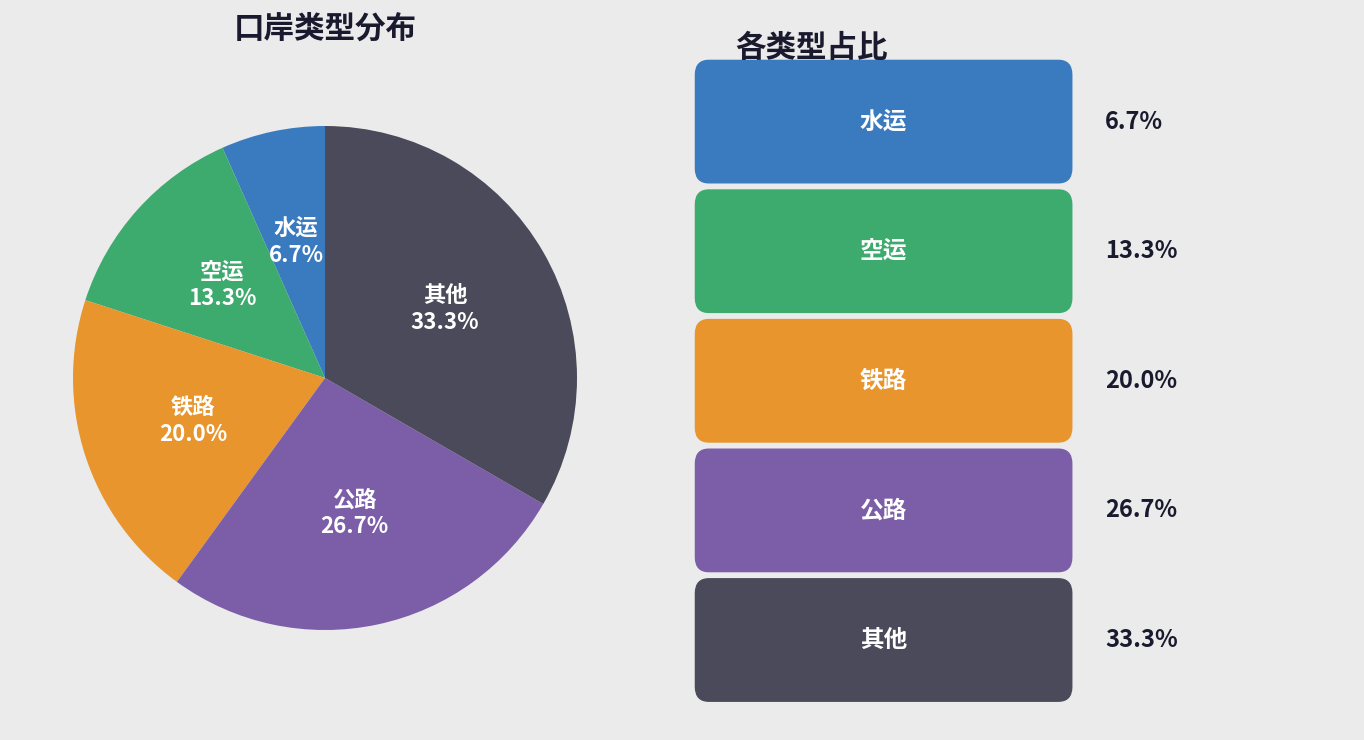

Does any single category account for the majority?

No